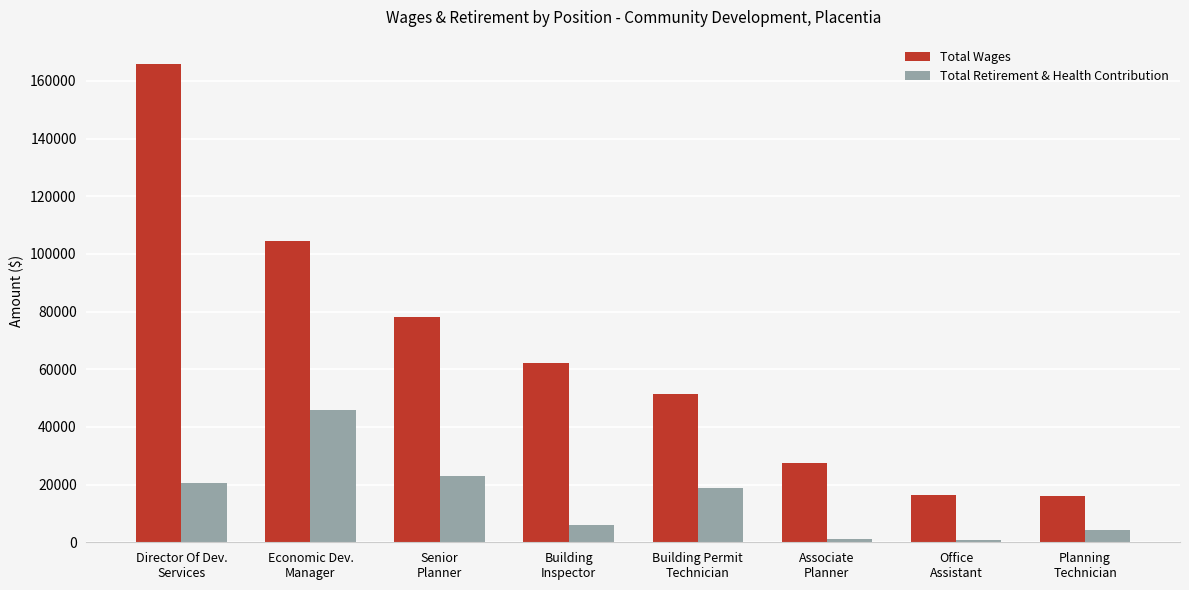

Where is Total Retirement & Health Contribution nearest to the value 23388?

Senior
Planner